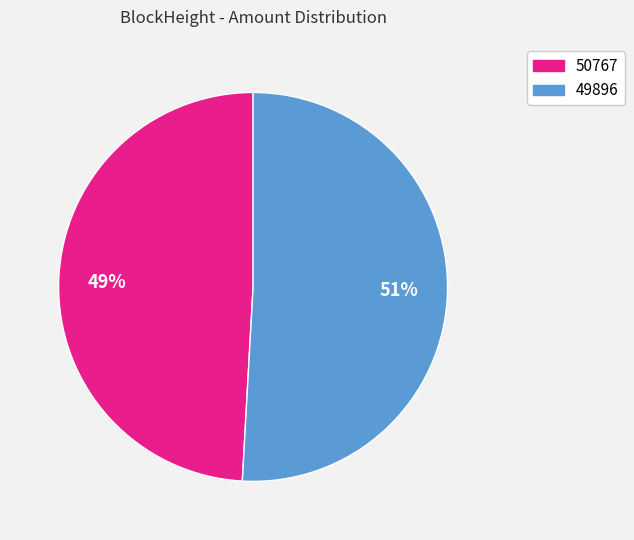

To the nearest percent, what is the combined percentage of 50767 and 49896?

100%